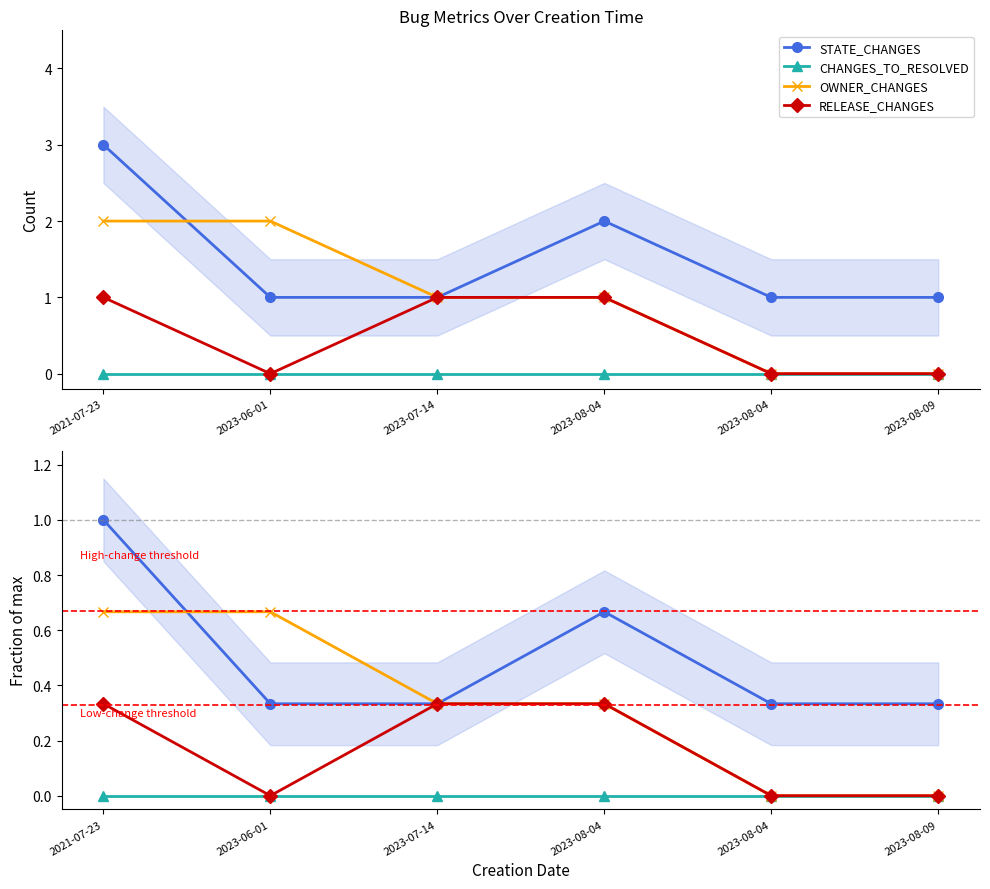

What is the label of the 4th point from the right?

2023-07-14